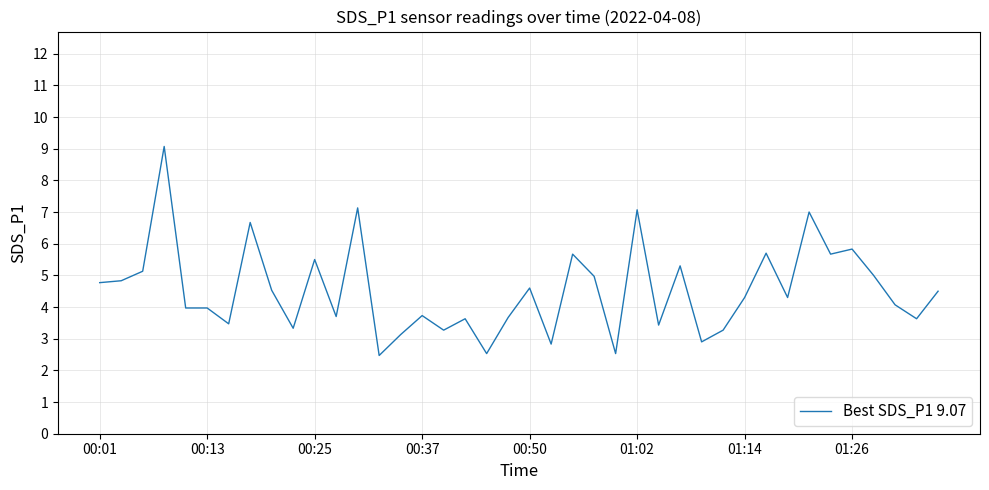

What is the smallest value displayed?

2.5